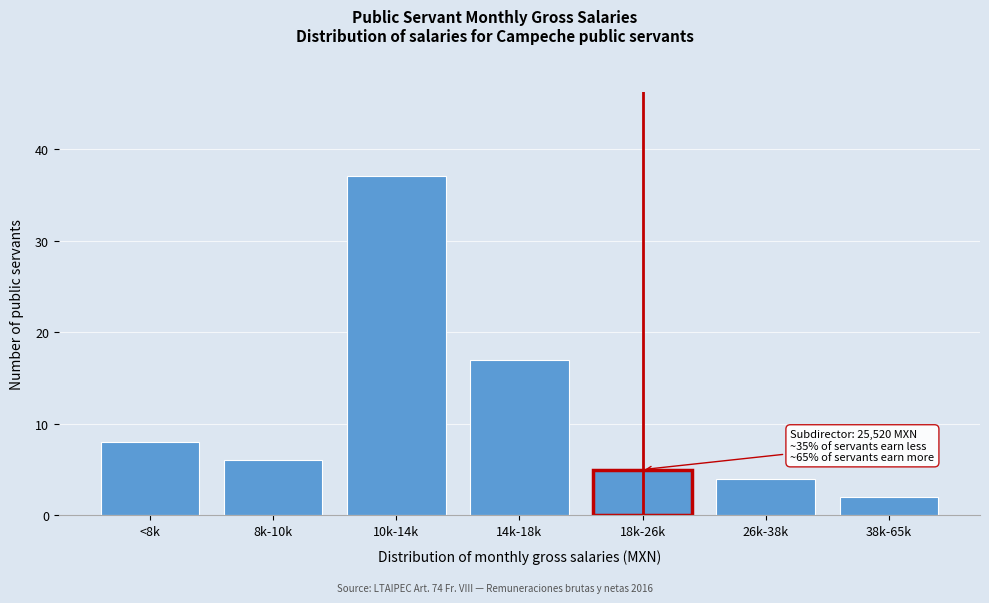

Reading left to right, extract all data points from this chart.

<8k=8	8k-10k=6	10k-14k=37	14k-18k=17	18k-26k=5	26k-38k=4	38k-65k=2